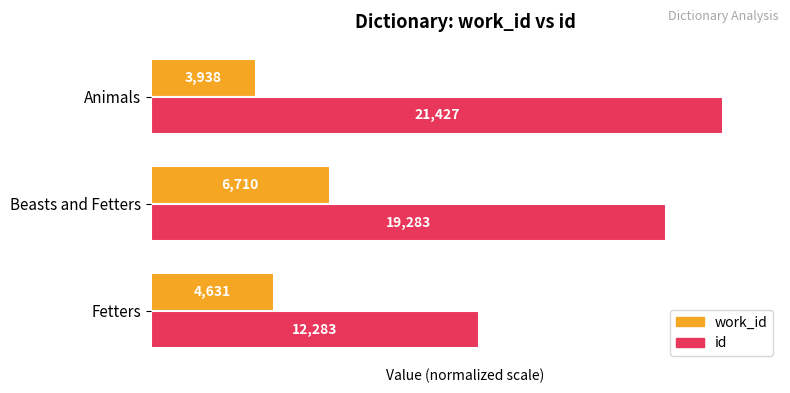

Which series has the largest range (max minus min)?

id